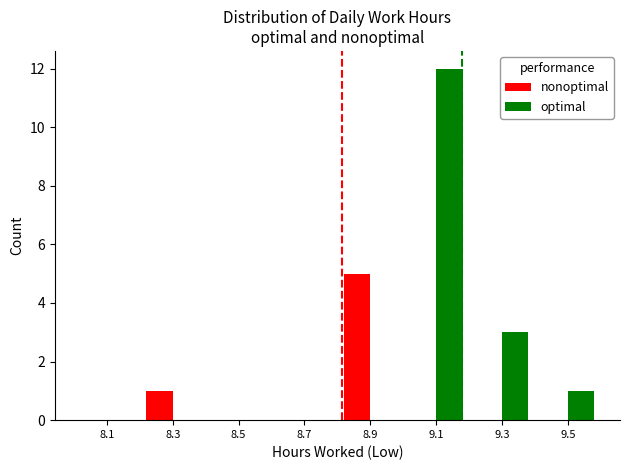

Where is nonoptimal nearest to the value 2?

8.3